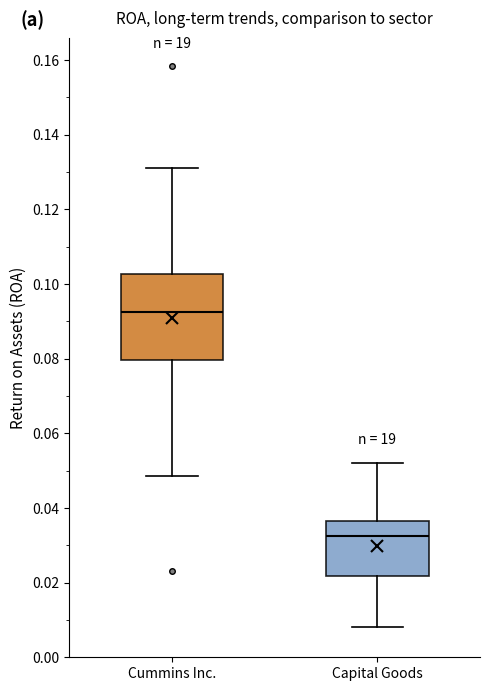

Where does the median line of the box for Cummins Inc. sit on the y-axis? The values are not printed on the chart, so give them approximately, as read against the axis.

0.092